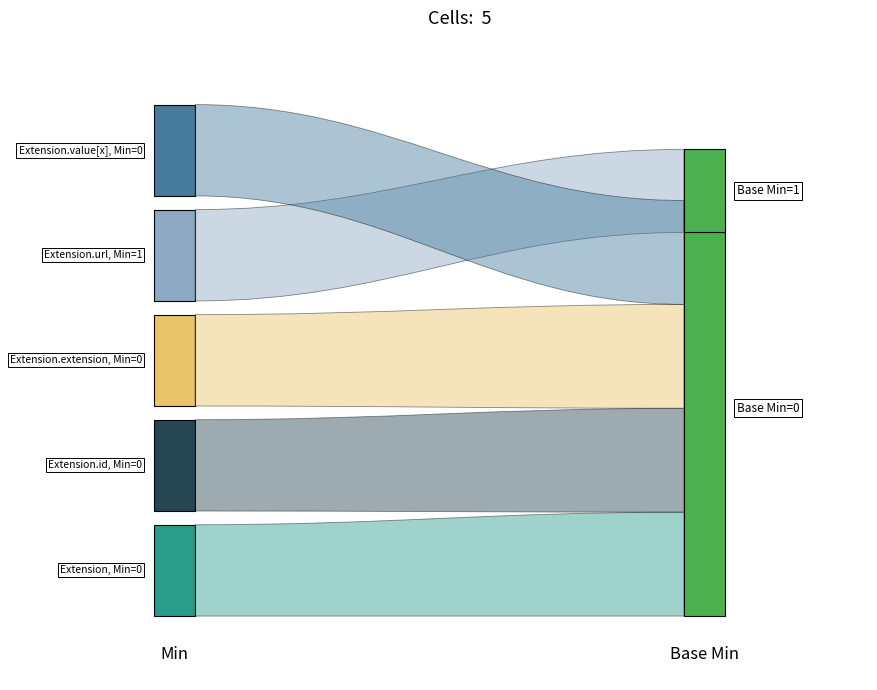

Reading right to left, extract all data points from this chart.

Extension: Base Min=0	Min=0
Extension.id: Base Min=0	Min=0
Extension.extension: Base Min=0	Min=0
Extension.url: Base Min=1	Min=1
Extension.value[x]: Base Min=1	Min=0